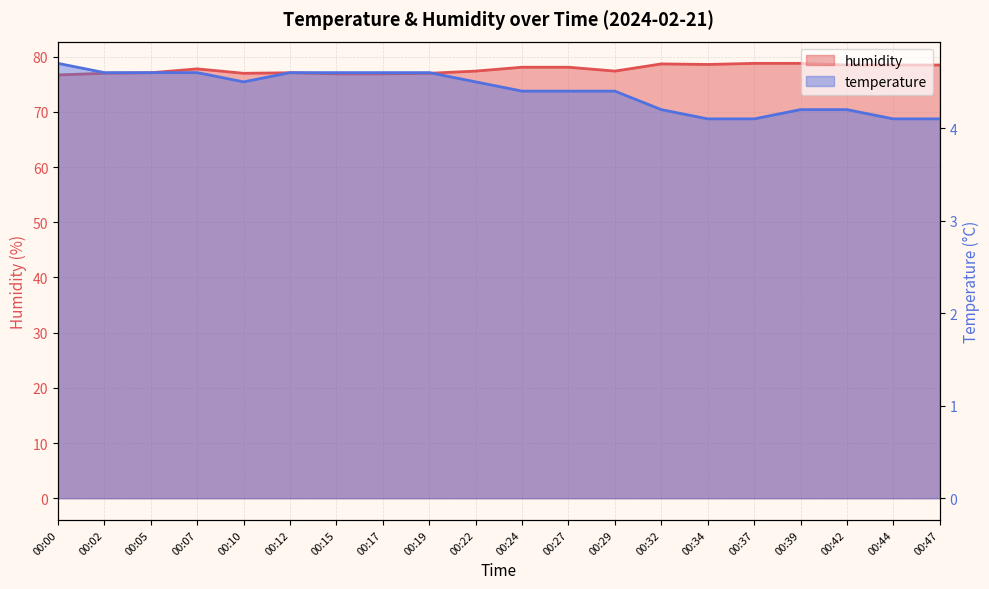

True or false: humidity has a value of 138.8 at 00:12.

False